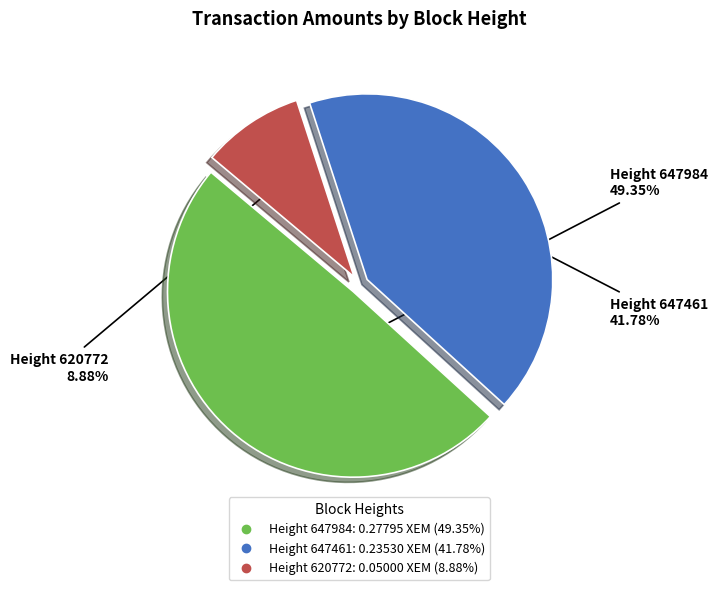

Is there any slice that represents more than half of the pie?

No